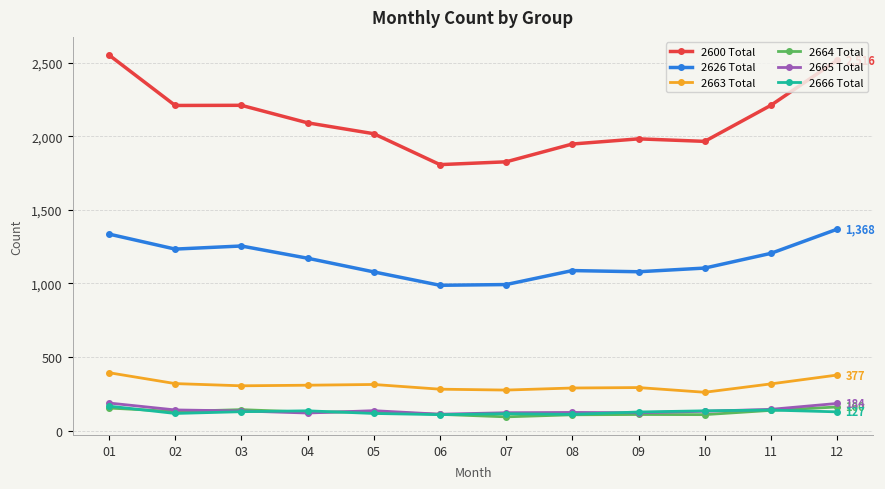

What are all the series names shown in the legend?

2600 Total, 2626 Total, 2663 Total, 2664 Total, 2665 Total, 2666 Total